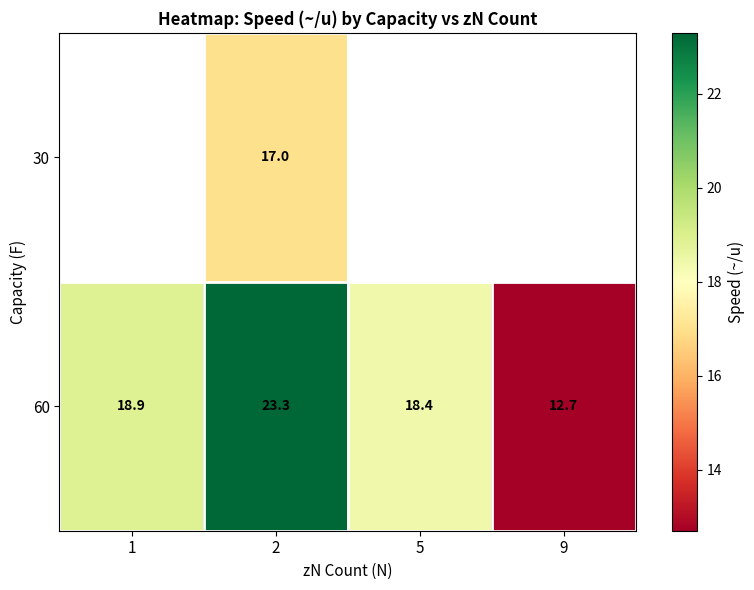

At which label does 60 reach its peak?

2